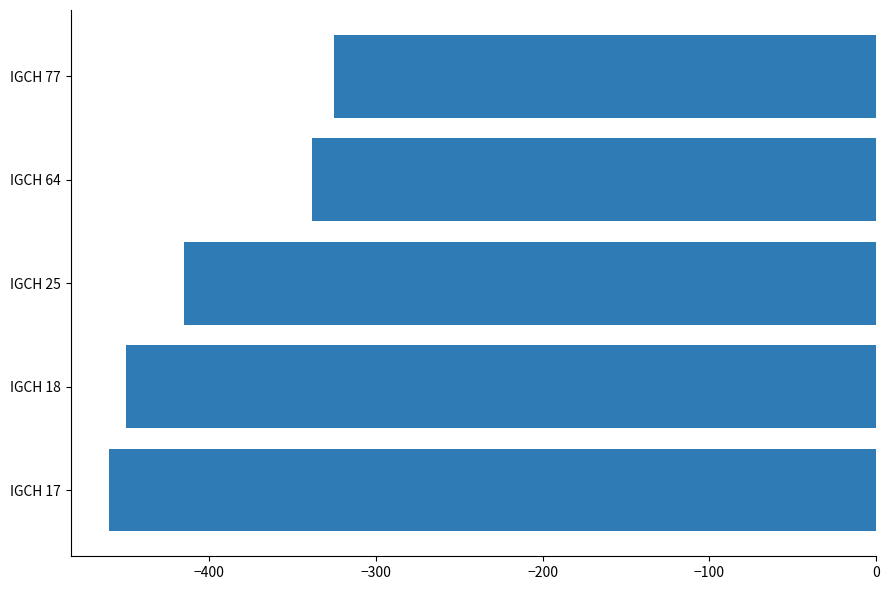

List the labels in order of value, smallest first.

IGCH 17, IGCH 18, IGCH 25, IGCH 64, IGCH 77